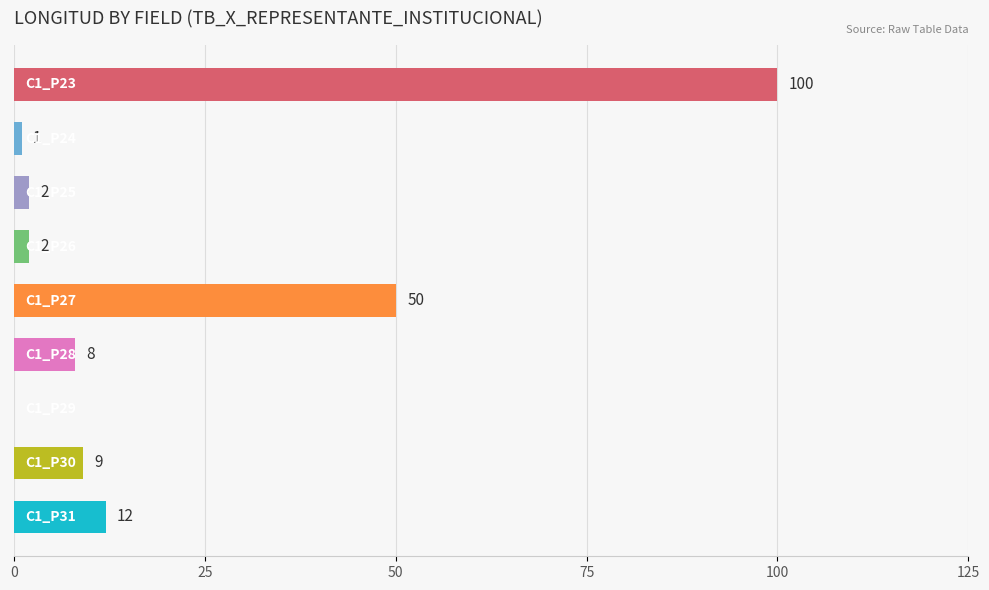

What is the sum of all values?

184